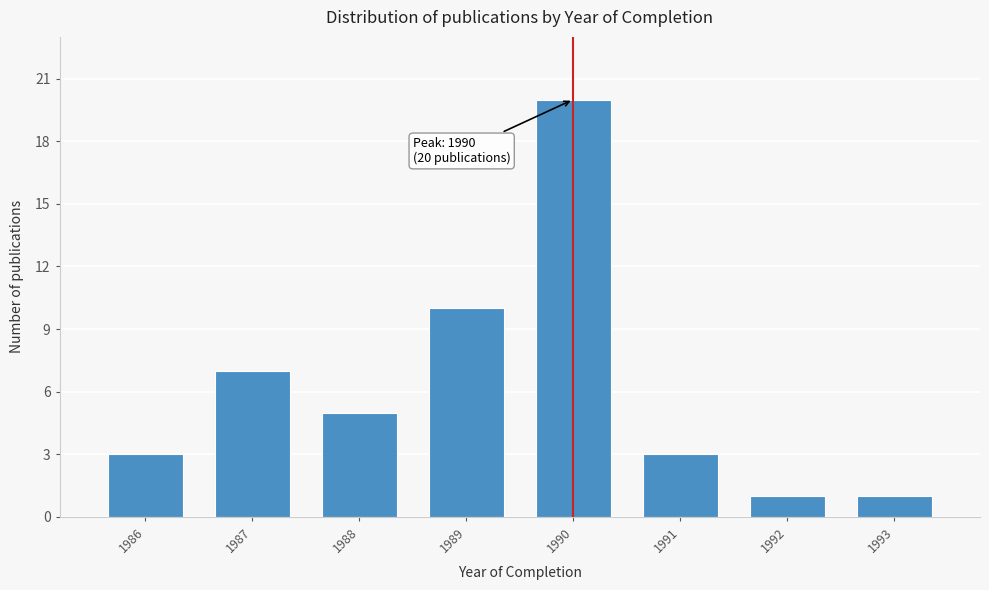

Reading left to right, list all the values displayed in this chart.

1986=3	1987=7	1988=5	1989=10	1990=20	1991=3	1992=1	1993=1